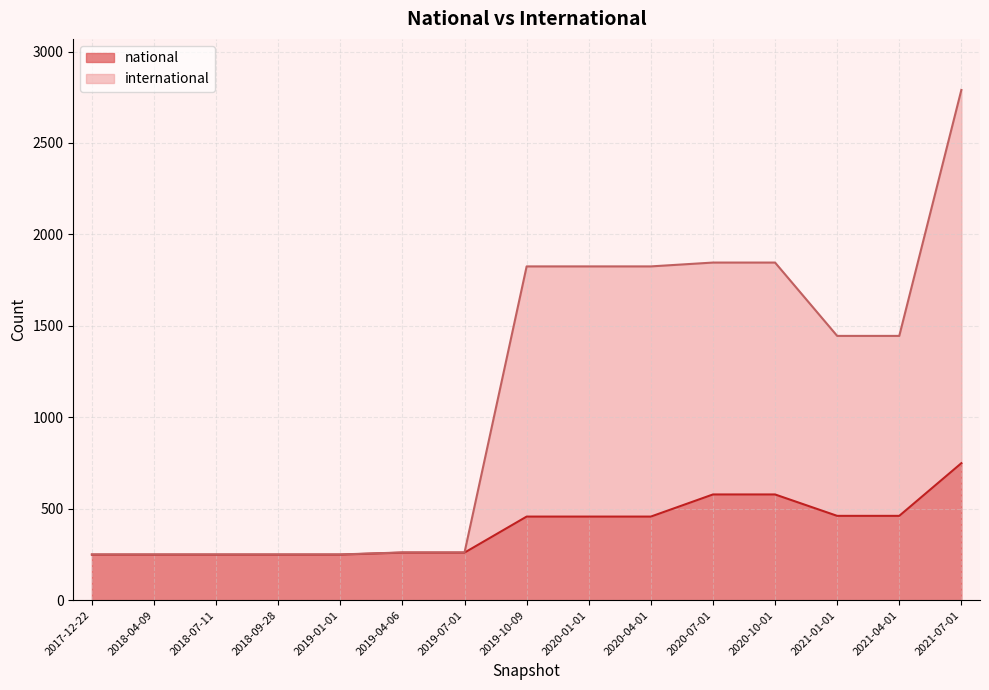

True or false: international and national cross at least once.

False